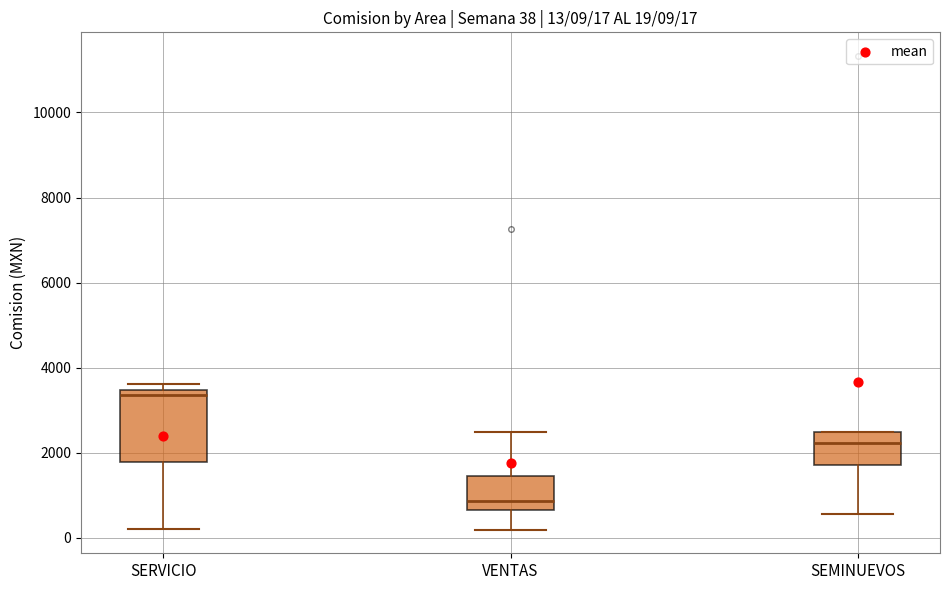

Which box's median line is the highest?

SERVICIO